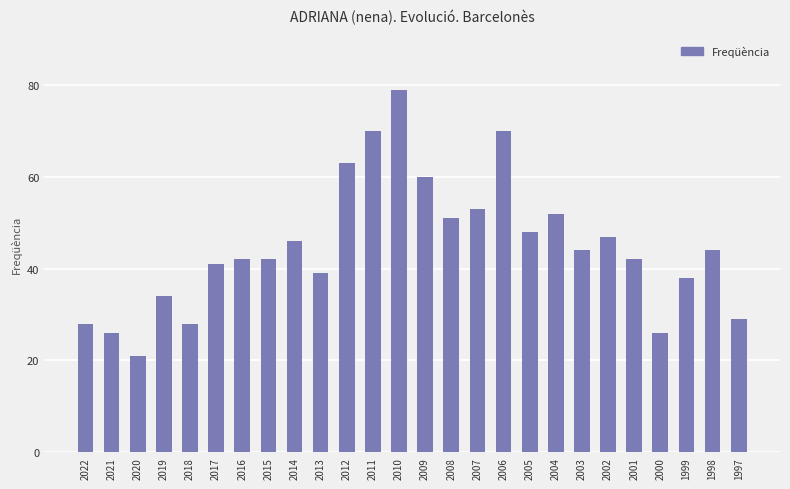

Which label corresponds to the largest value in the chart?

2010